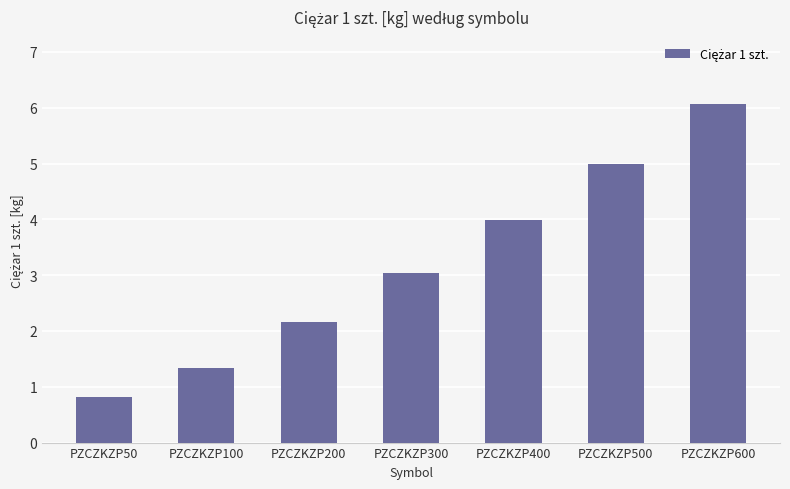

Read the value at PZCZKZP500.

5.0